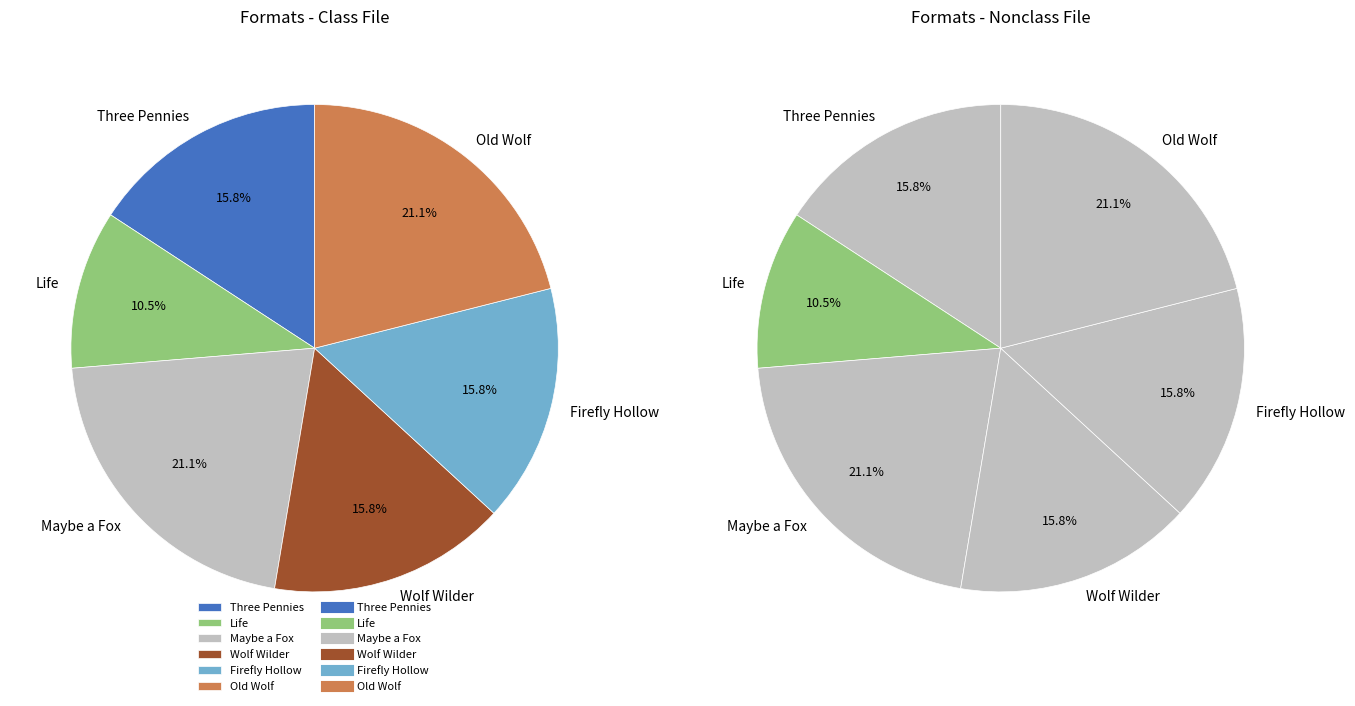

True or false: Wolf Wilder accounts for 7% of the total.

False